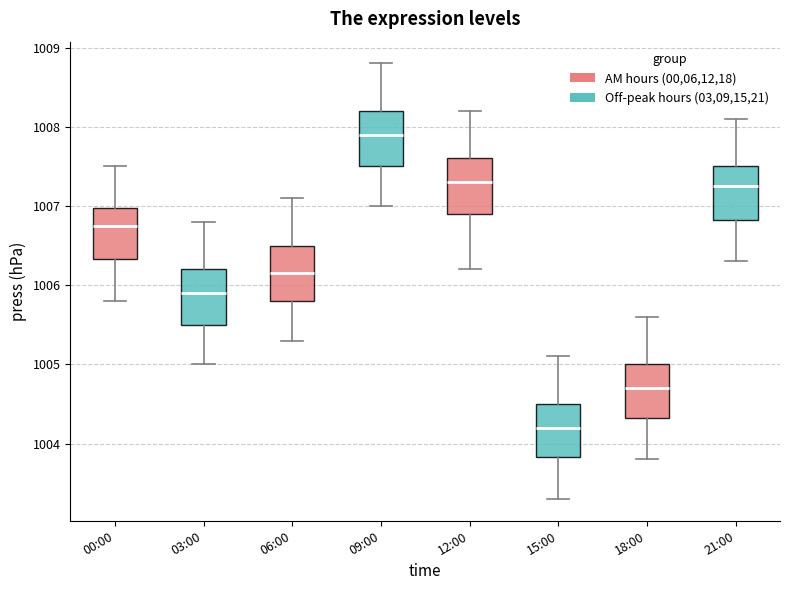

Which box has the highest median line?

09:00